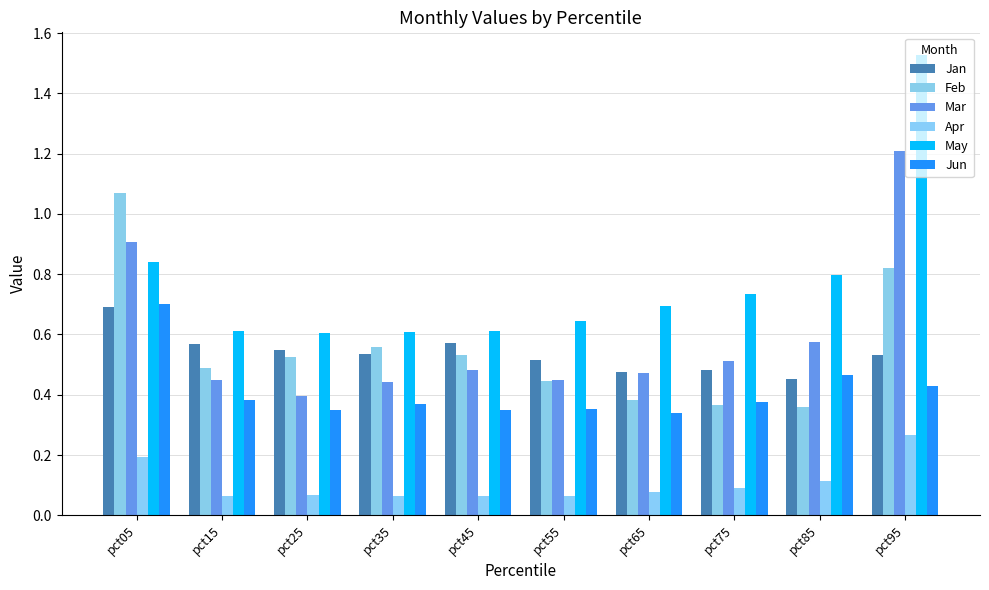

At which label does Jun reach its peak?

pct05